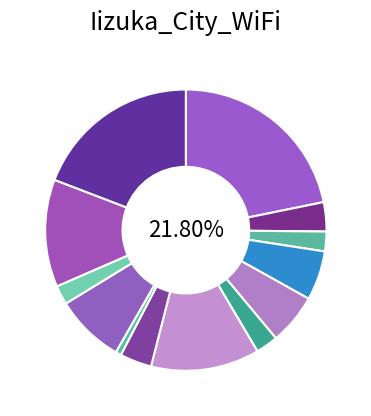

What percentage is the 菰田交流センター slice, to the nearest percent?

6%